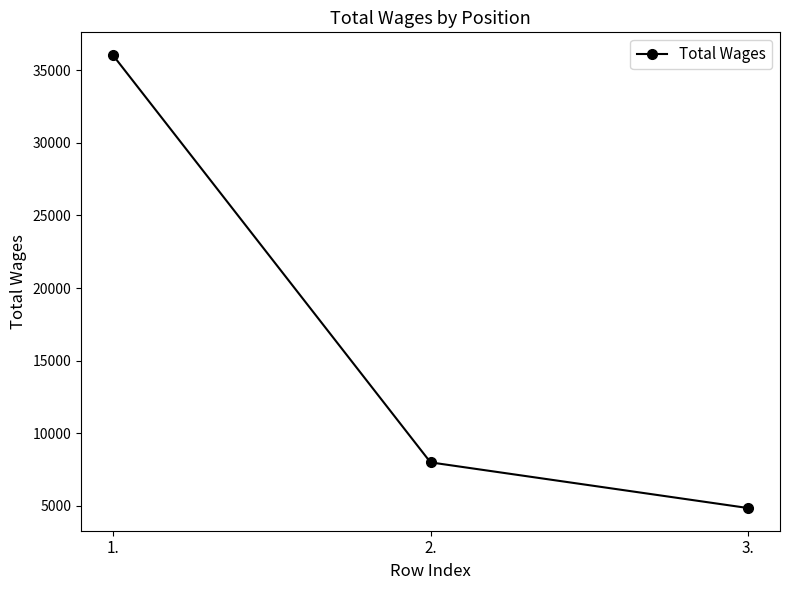

At which label does the data first exceed 7986?

1.